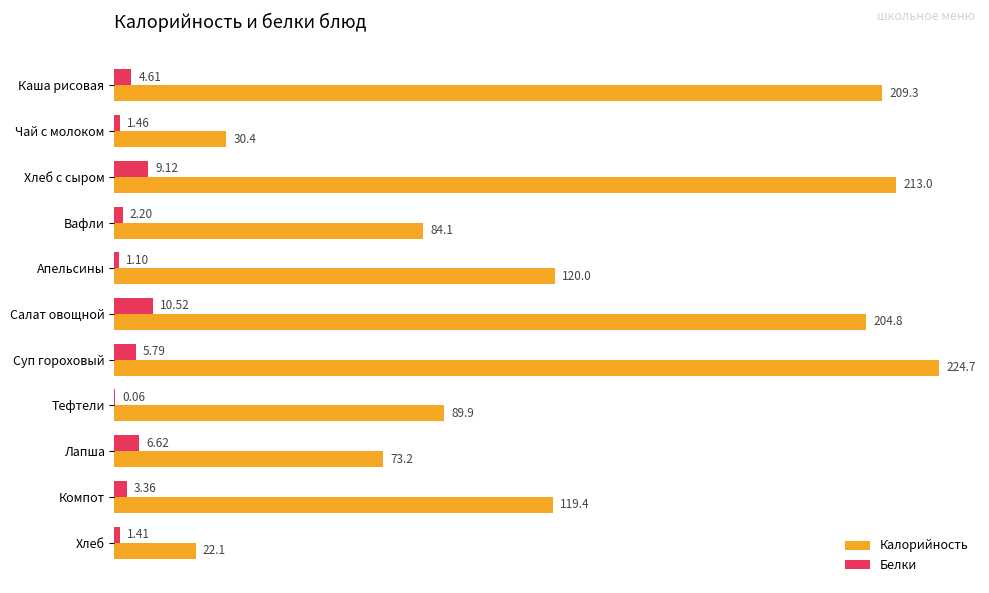

What is the sum of all Белки values?

46.3